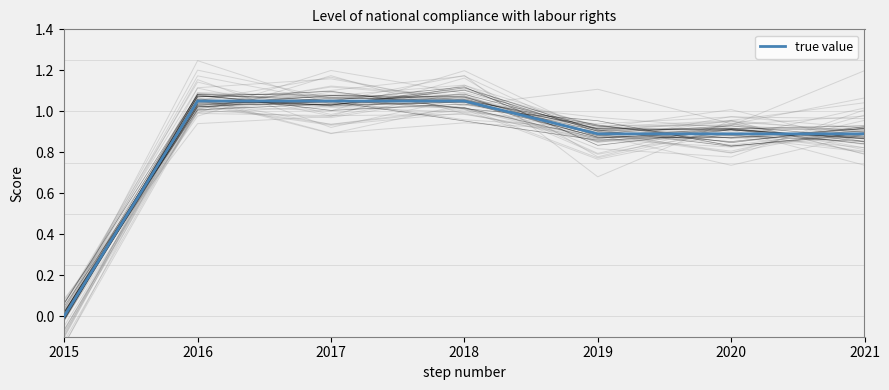

Does the chart display data point markers on the line(s)?

No